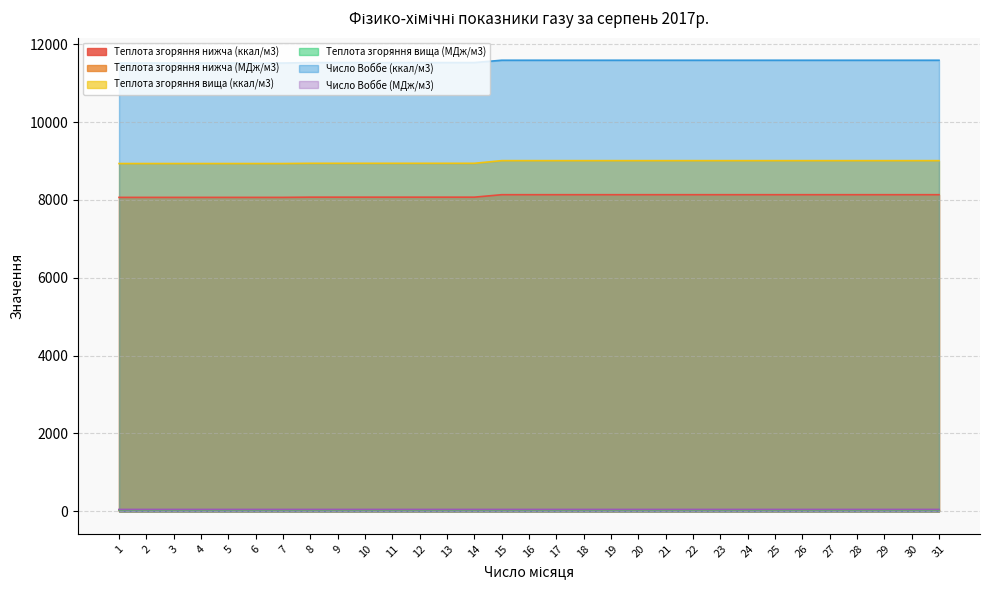

How many Число Воббе (МДж/м3) values are between 48 and 49?

31